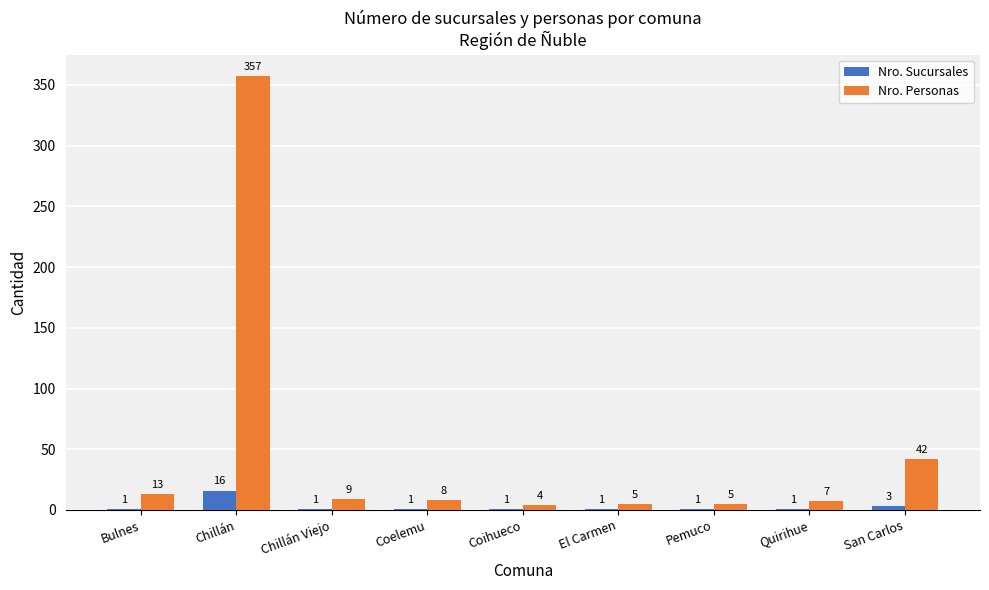

How many categories are shown in the chart?

9